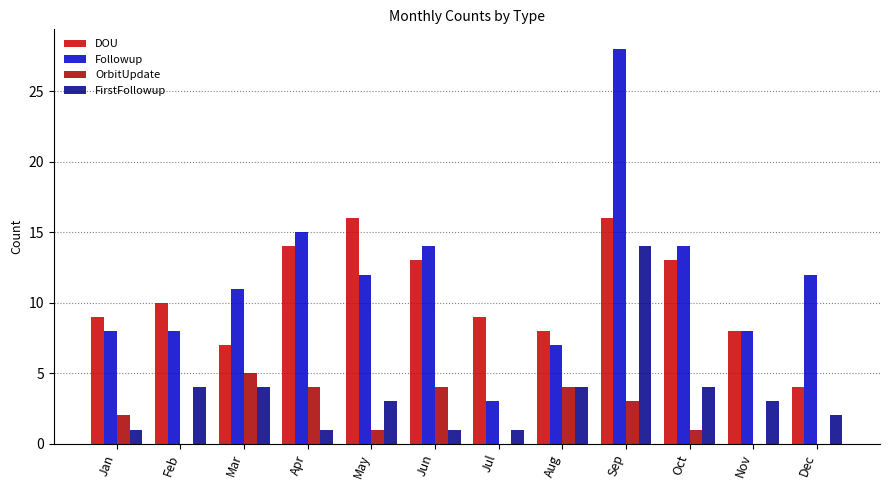

At which label is Followup closest to 15?

Apr